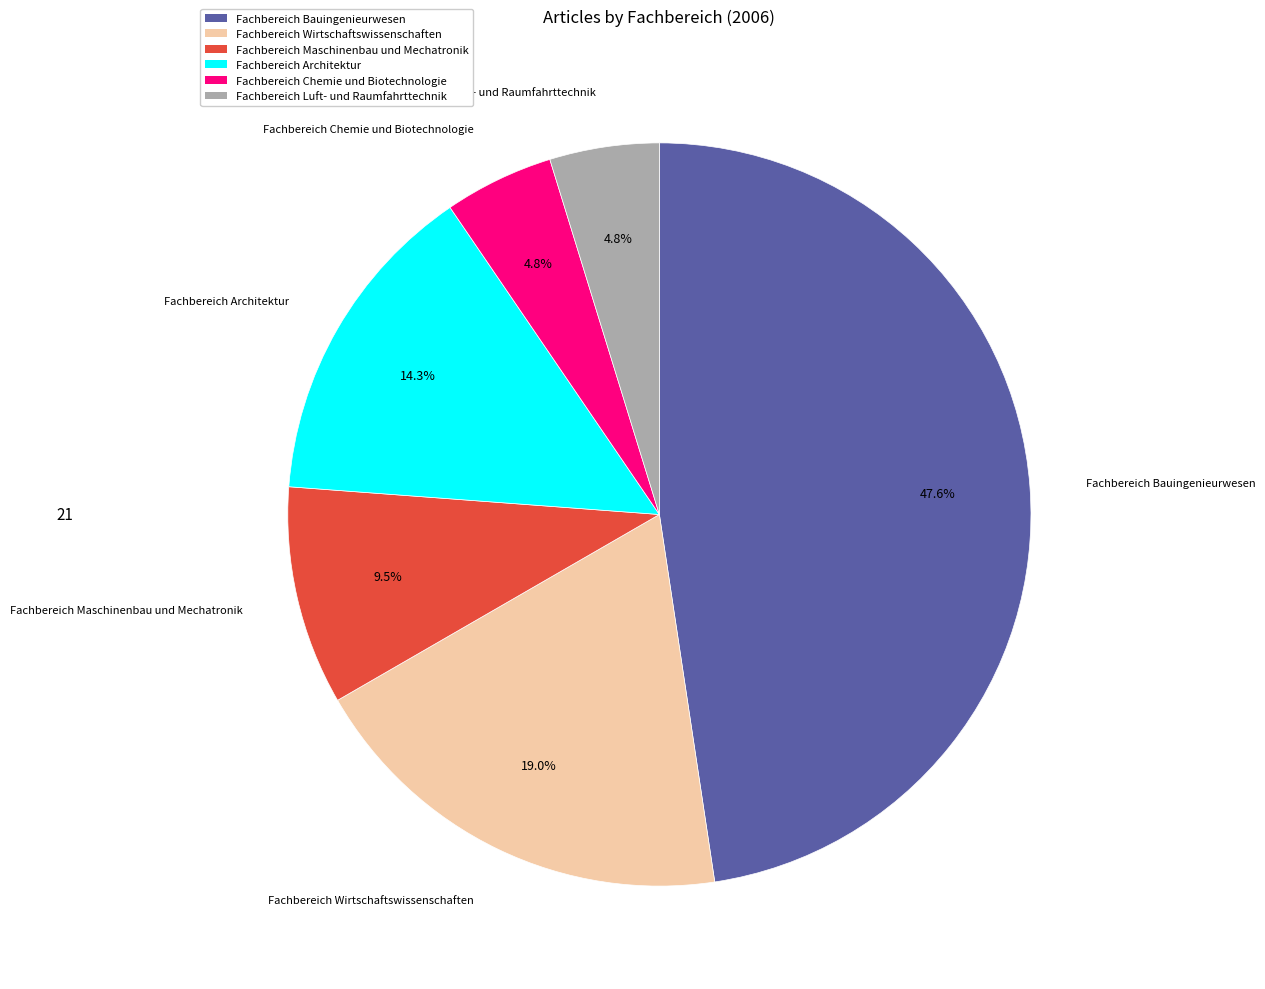

Is there any slice that represents more than half of the pie?

No